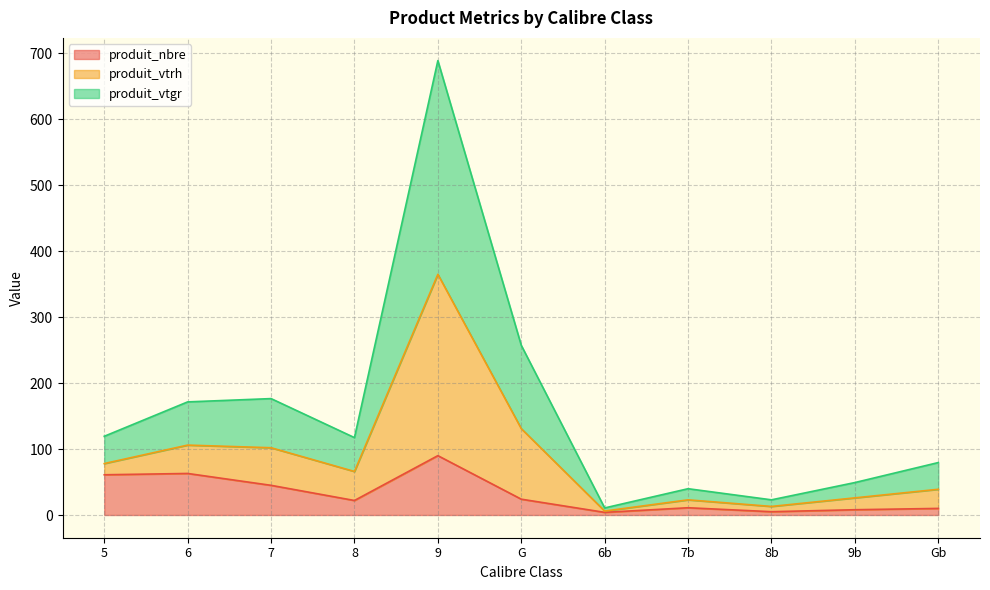

What is the total value across all series at 5?

119.4